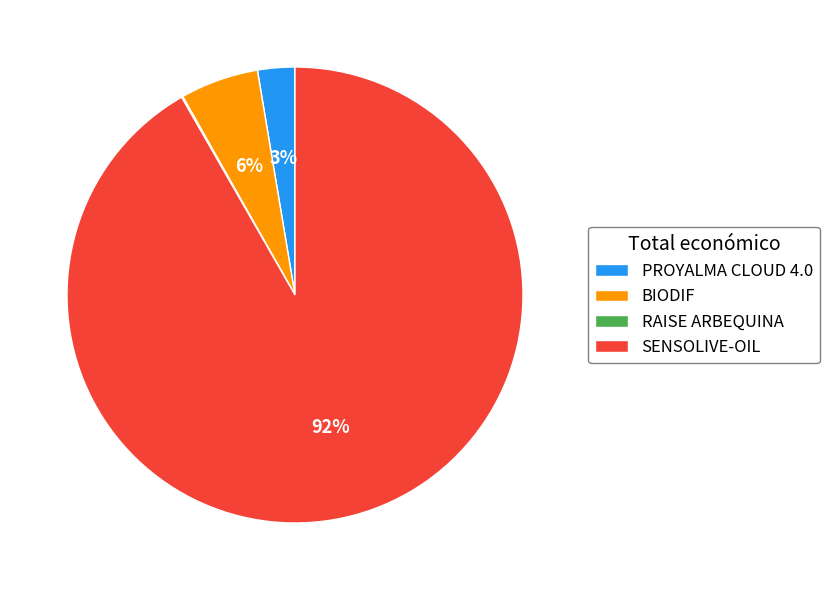

Is it true that SENSOLIVE-OIL is 92% of the pie?

True